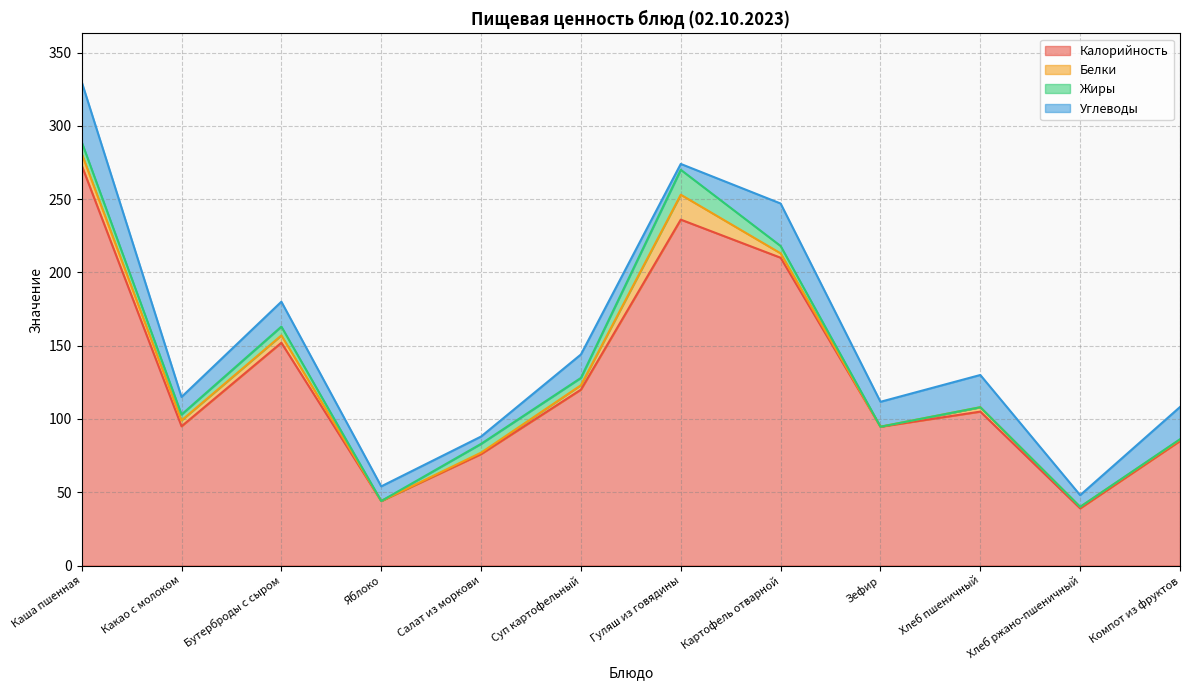

After their last crossing, which series has the higher values: Белки or Углеводы?

Углеводы